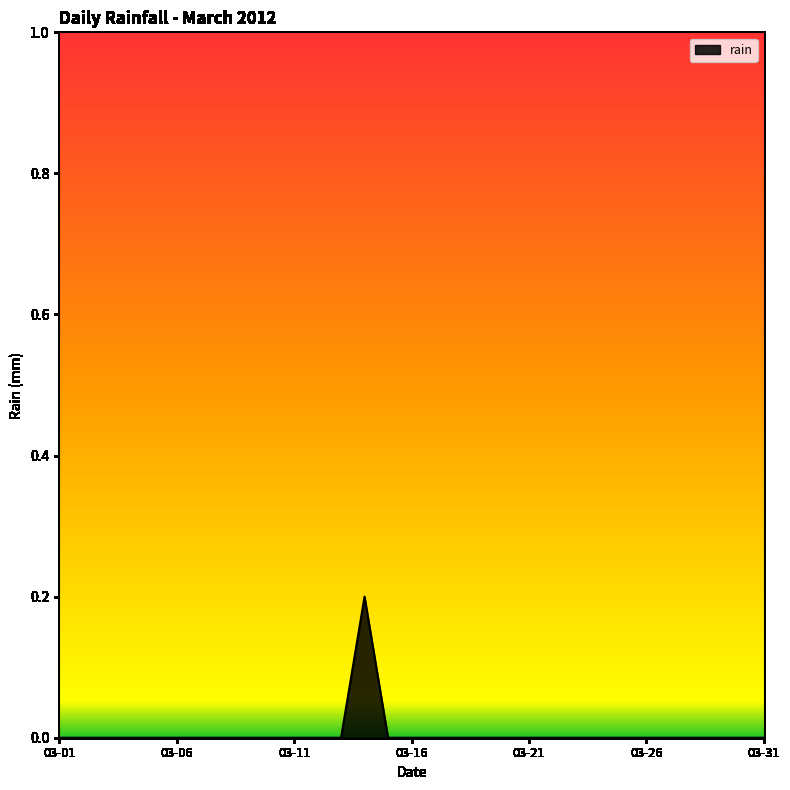

The value at 03-26 is -0.1. True or false?

False